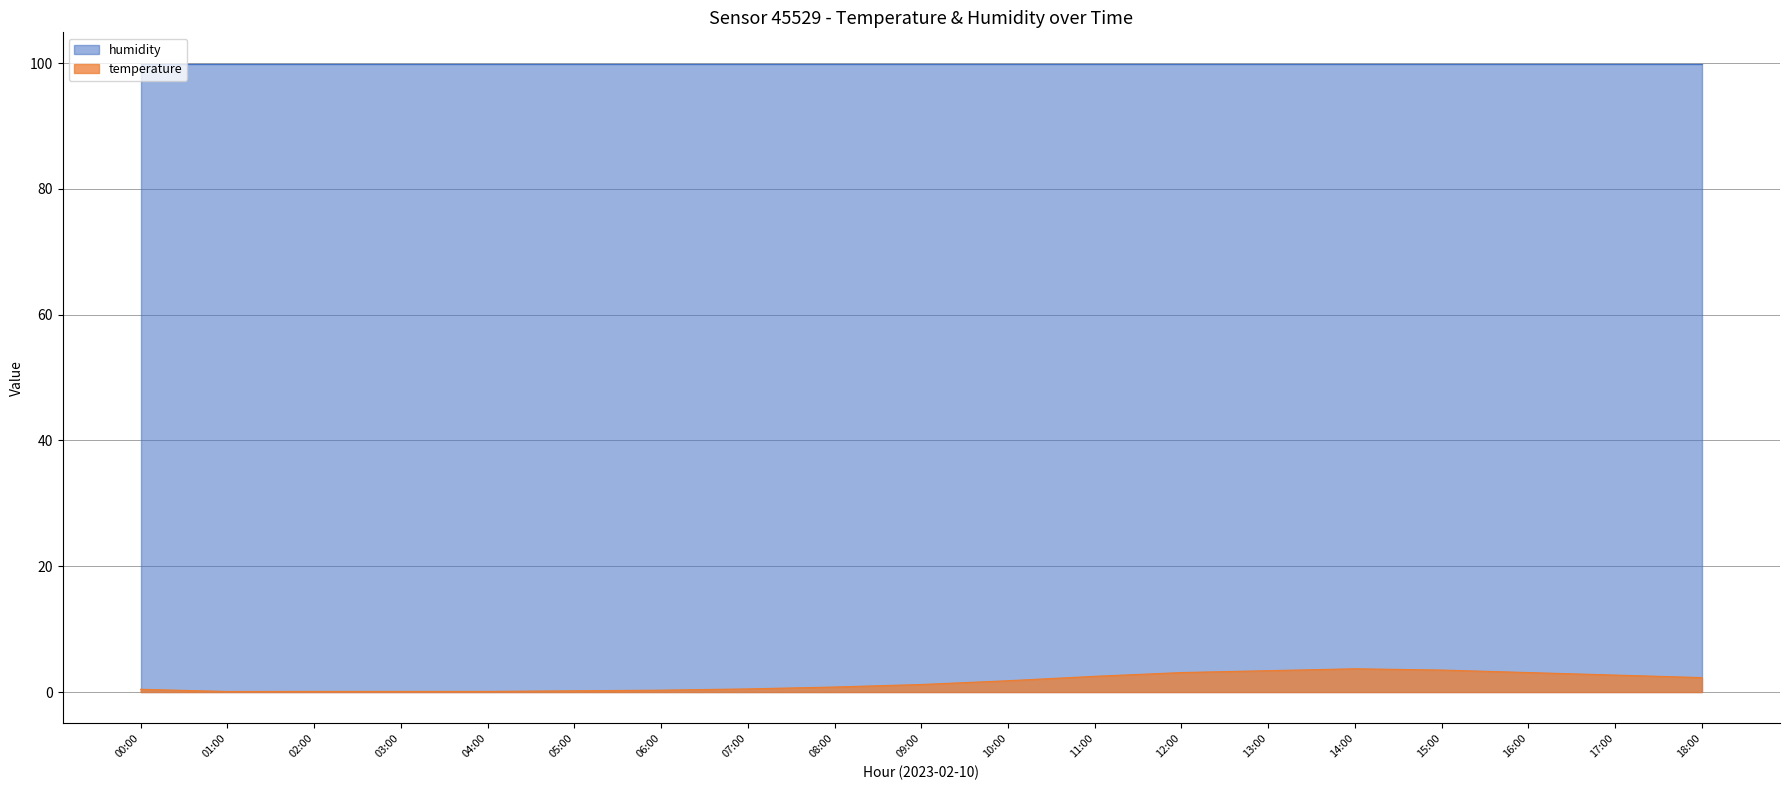

What is the change in value from 08:00 to 09:00?

+0.4